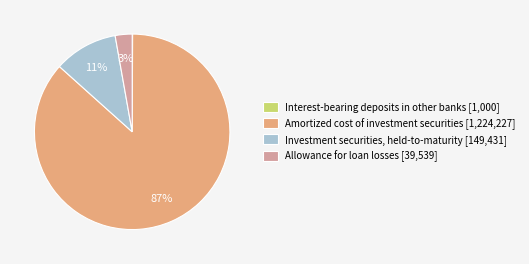

Do Investment securities, held-to-maturity [149,431] and Amortized cost of investment securities [1,224,227] together represent more than half of the pie?

Yes